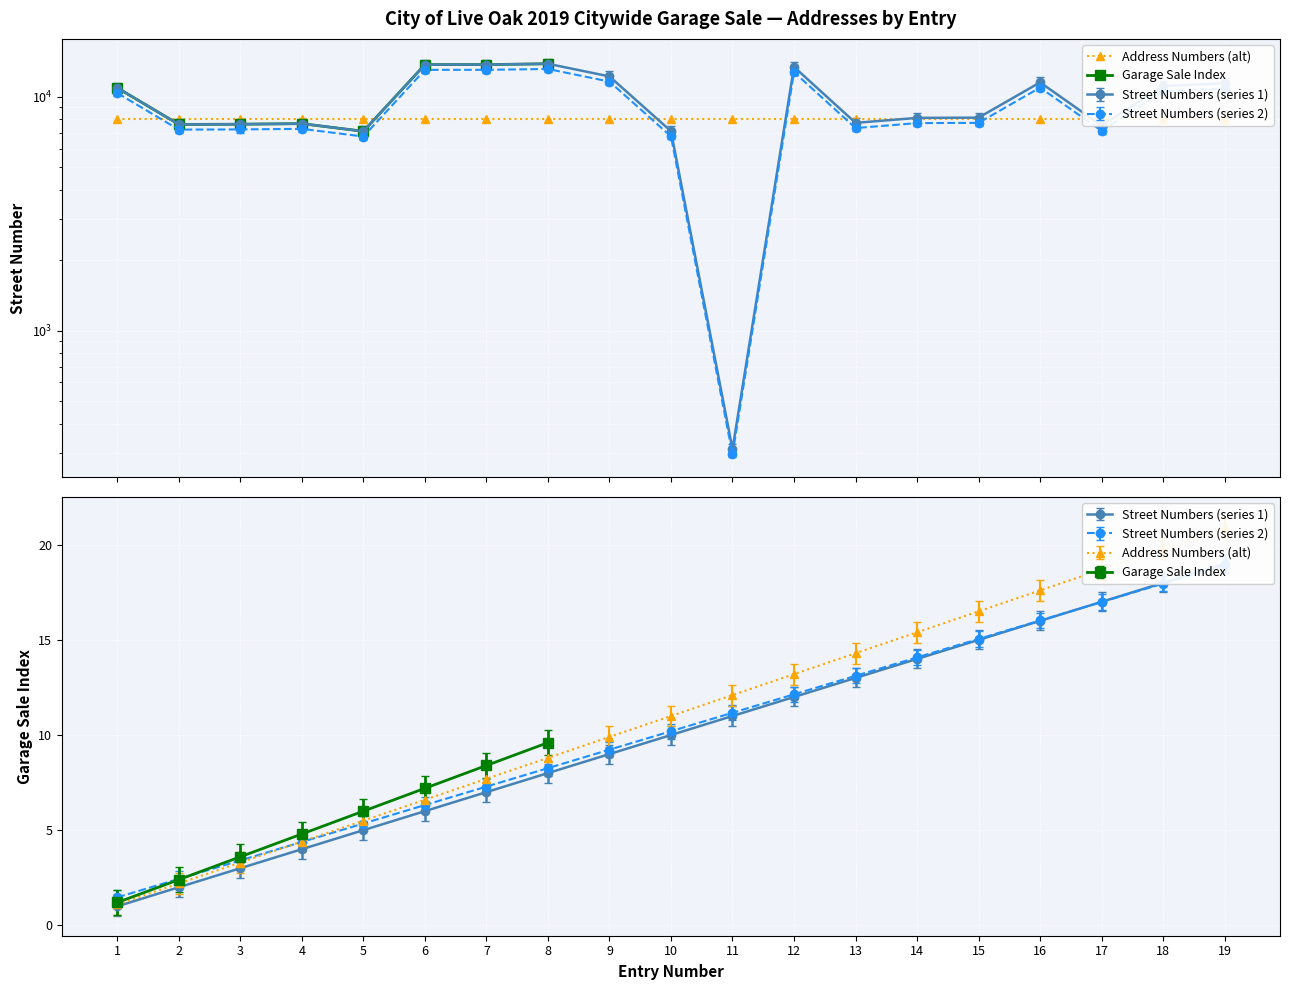

True or false: Address Numbers (alt) and Garage Sale Index cross at least once.

False